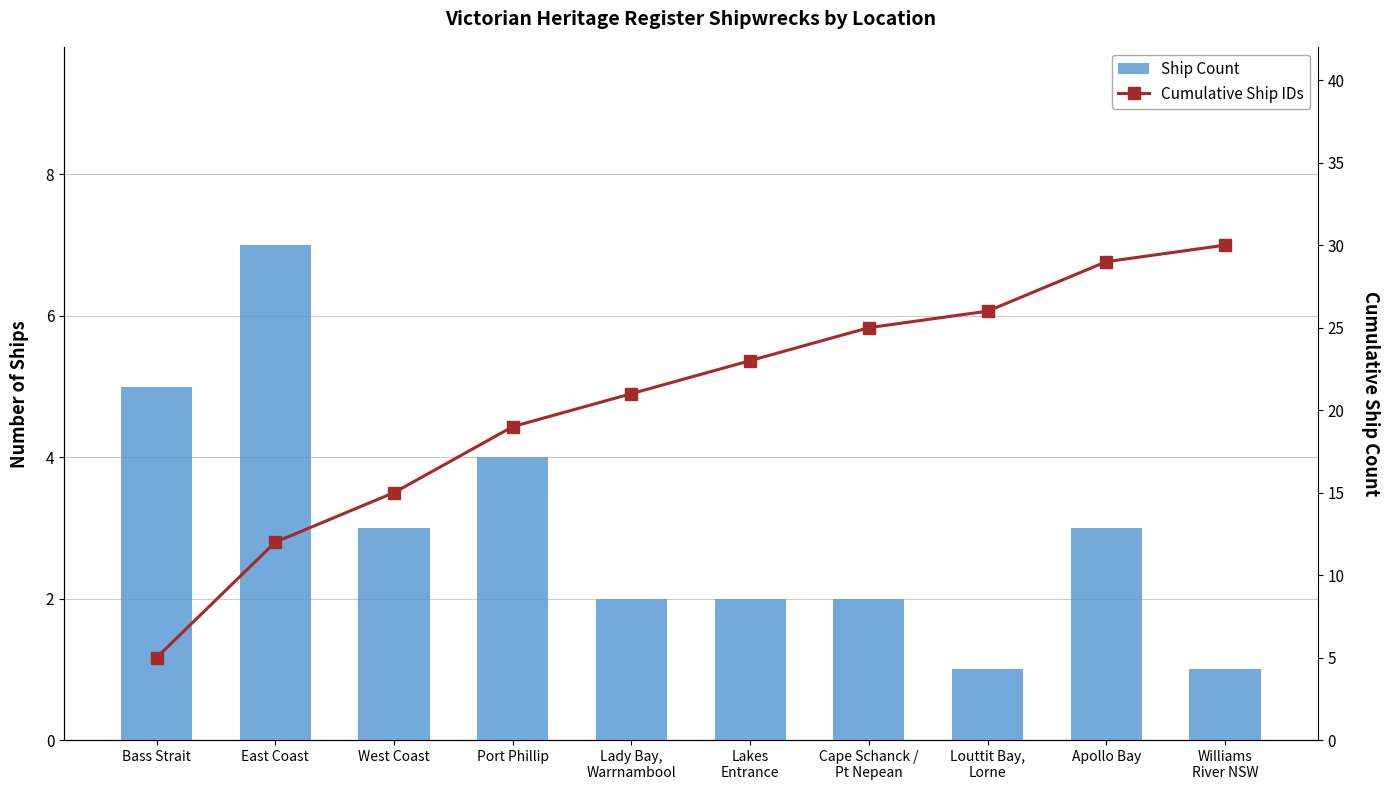

What is the difference between the second highest and second lowest values in the Ship Count series?

4